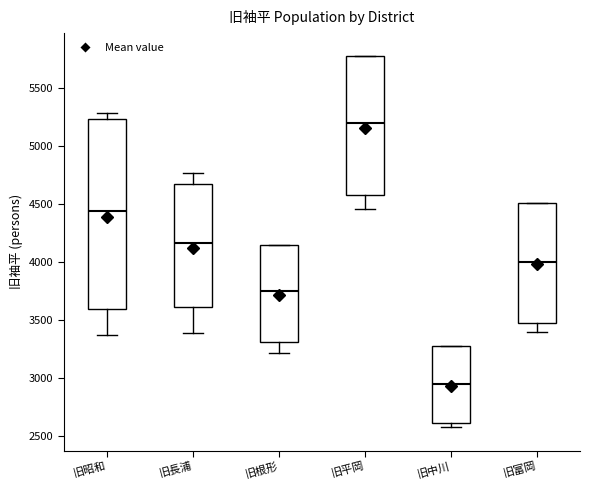

Reading left to right, transcribe this box plot: for each box, give where its median line is, the range the box spans, and where its two whiskers end, as read against the y-axis. The values are not printed on the chart, so give them approximately, as read against the axis.

旧昭和: median 4450, box 3600 to 5250, whiskers 3350 to 5300
旧長浦: median 4150, box 3600 to 4650, whiskers 3400 to 4750
旧根形: median 3750, box 3300 to 4150, whiskers 3200 to 4150
旧平岡: median 5200, box 4600 to 5750, whiskers 4450 to 5750
旧中川: median 2950, box 2600 to 3300, whiskers 2600 (just below the box's lower edge) to 3300
旧富岡: median 4000, box 3450 to 4500, whiskers 3400 to 4500